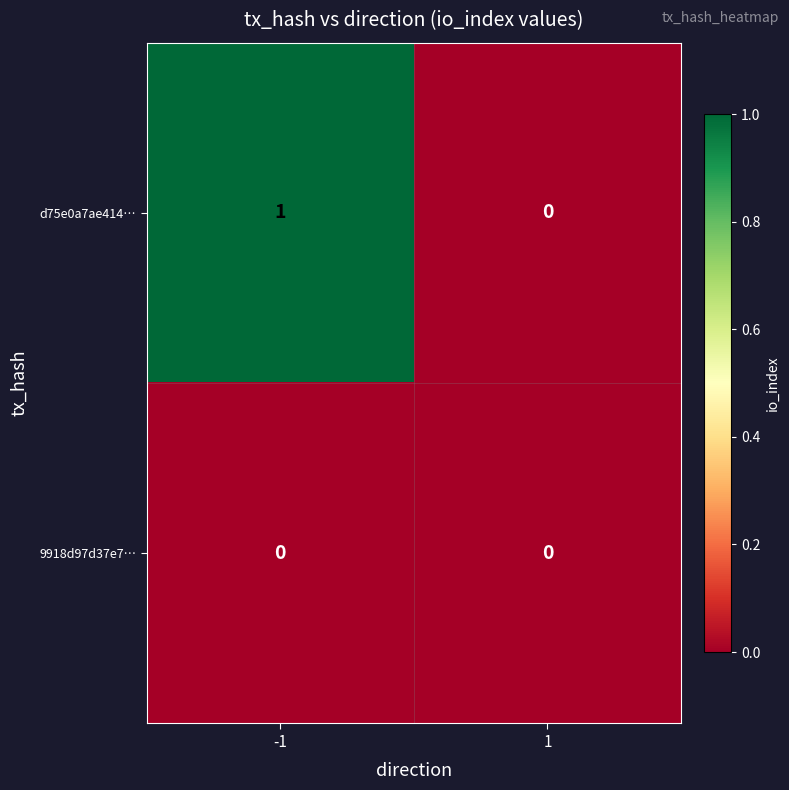

Reading right to left, extract all data points from this chart.

d75e0a7ae414…: 0	1
9918d97d37e7…: 0	0